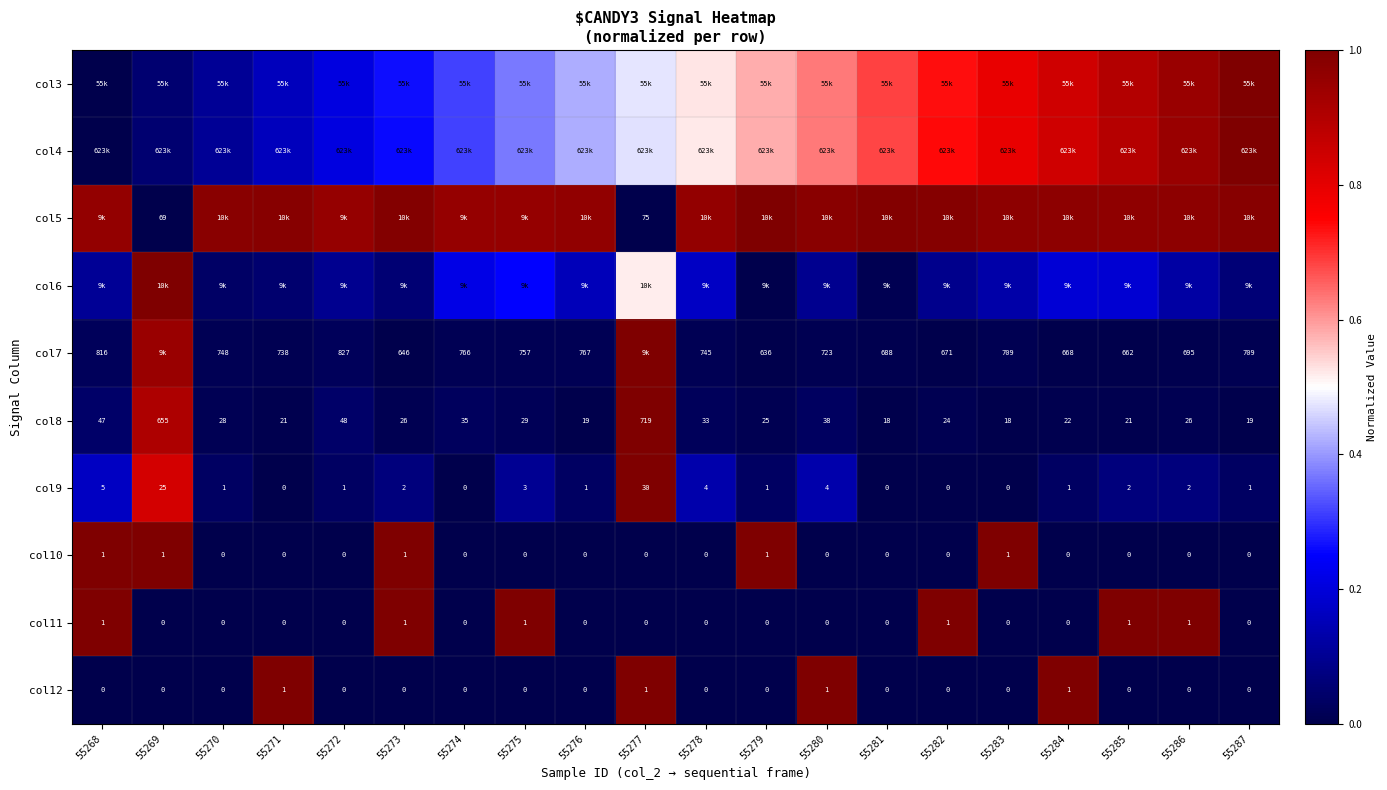

Which series has the largest total across all categories?

col5